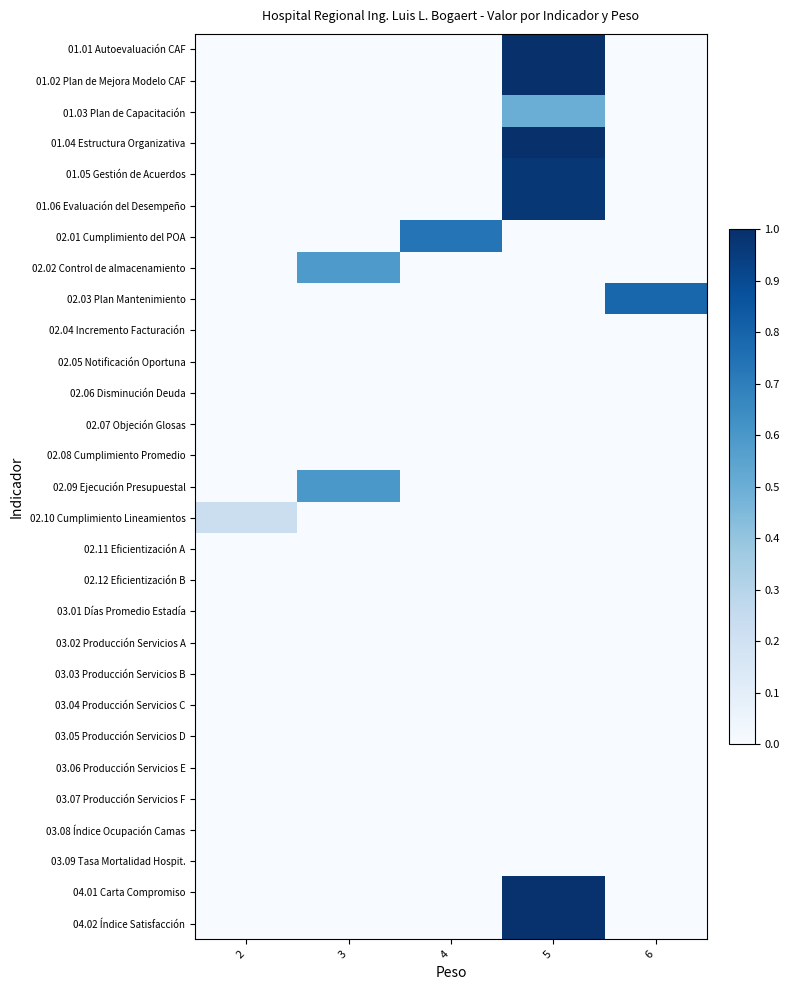

What is the spread (max minus min) of values at 4?

0.7